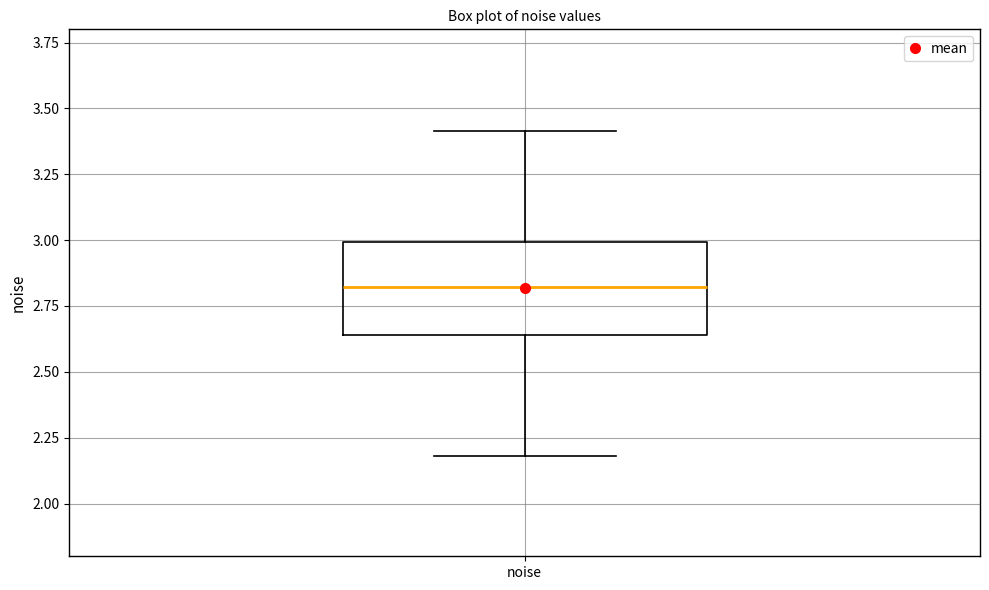

Transcribe this box plot: give where the median line is, the range the box spans, and where the two whiskers end, as read against the y-axis. The values are not printed on the chart, so give them approximately, as read against the axis.

median 2.80, box 2.65 to 3.00, whiskers 2.20 to 3.40